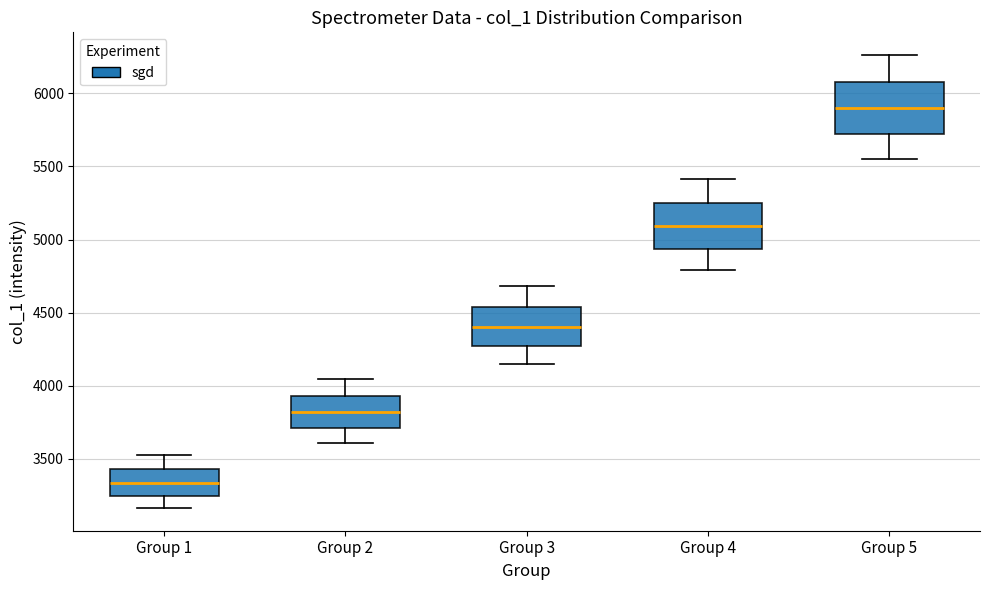

Which box has the lowest median line?

Group 1